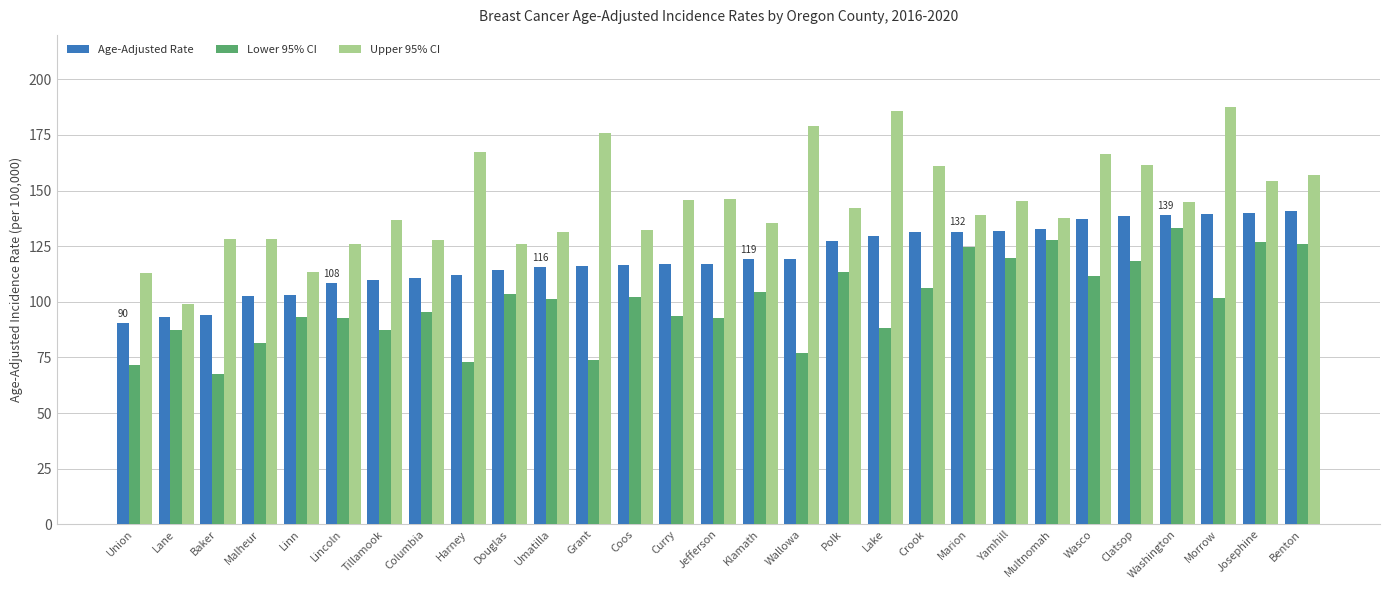

What is the total value across all series at Linn?

309.8